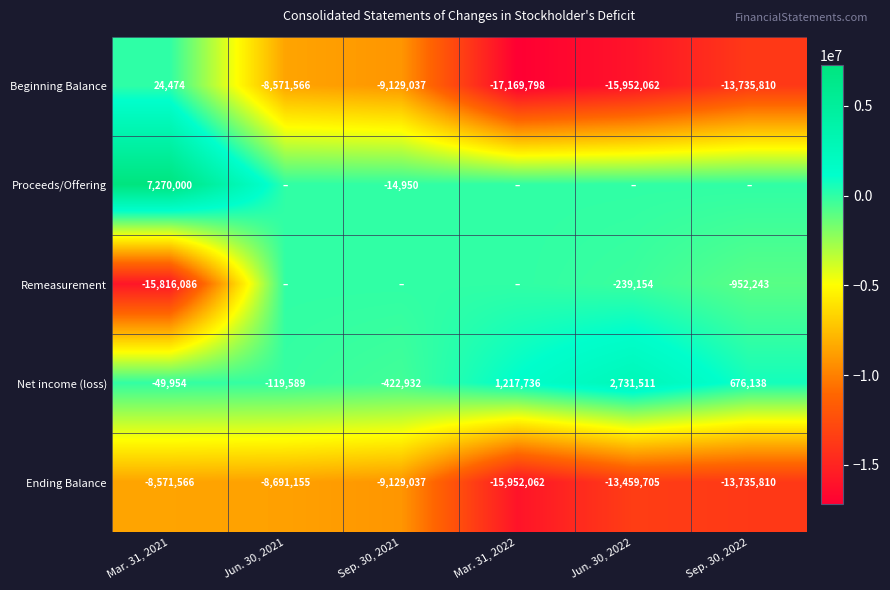

Where is Beginning Balance nearest to the value -8572662?

Jun. 30, 2021